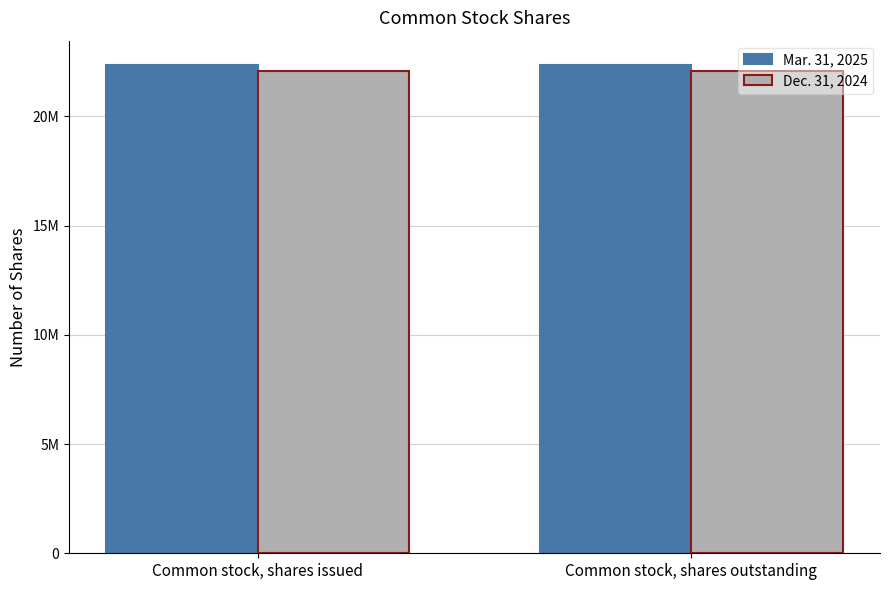

What is the sum of all Mar. 31, 2025 values?

44704290